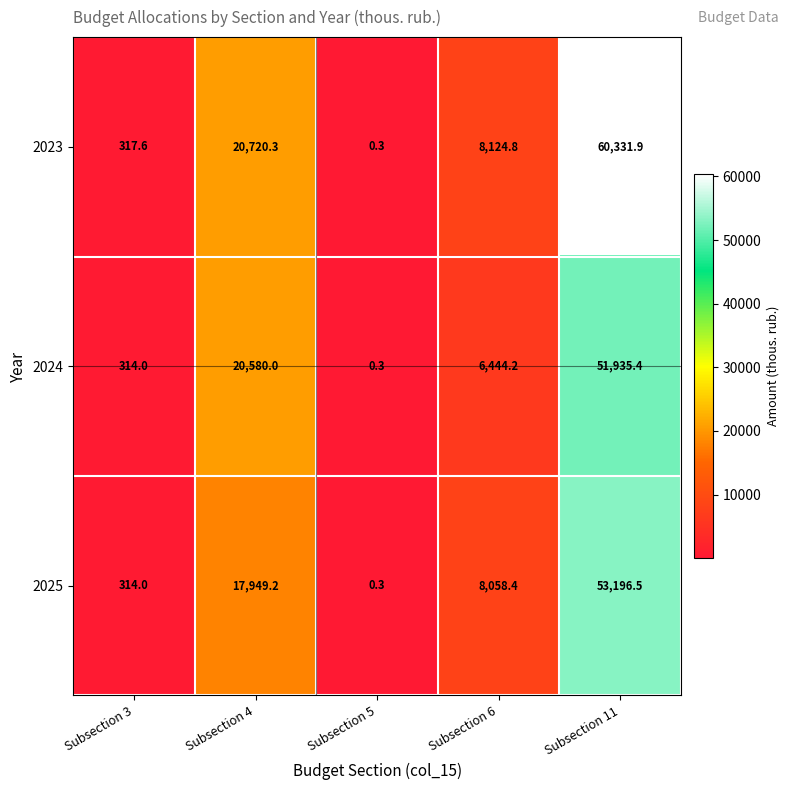

Is it true that 2023 equals 60331.9 at Subsection 11?

True